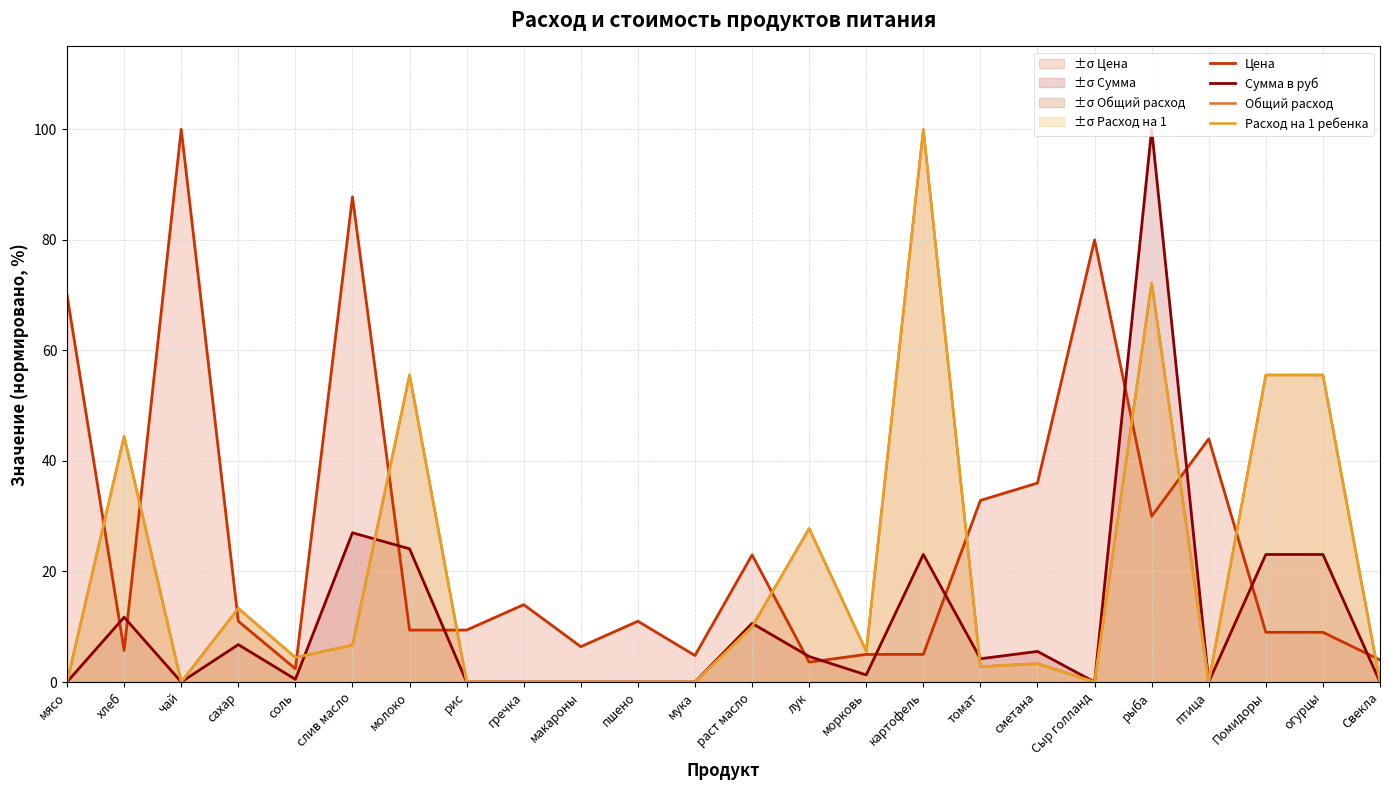

What is the average value of the Общий расход series?

19.1